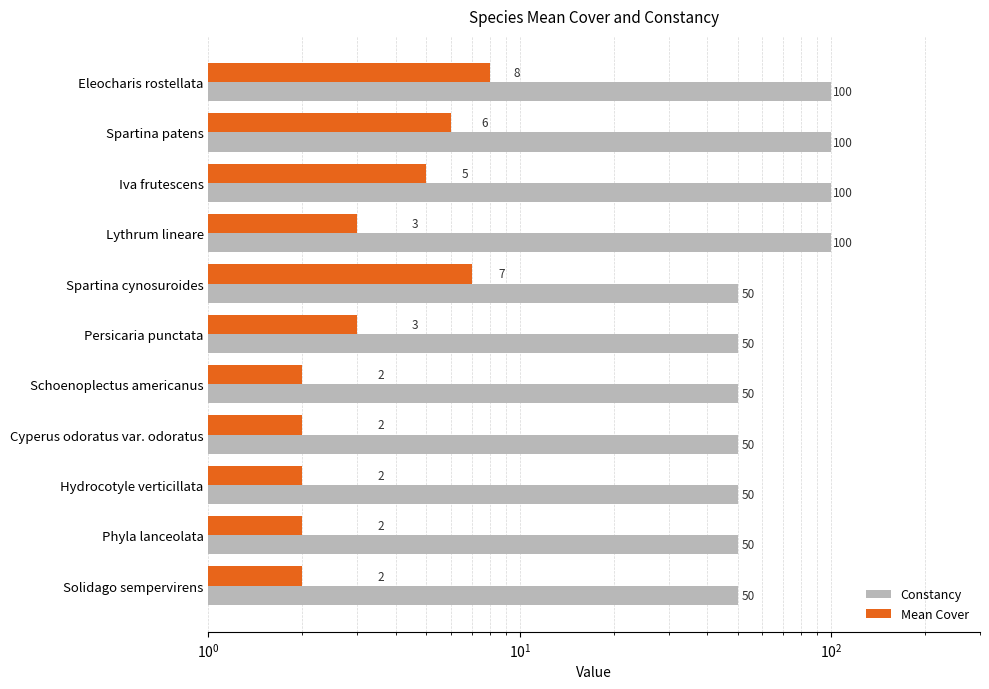

At Solidago sempervirens, list the series in order from smallest to largest.

Mean Cover, Constancy